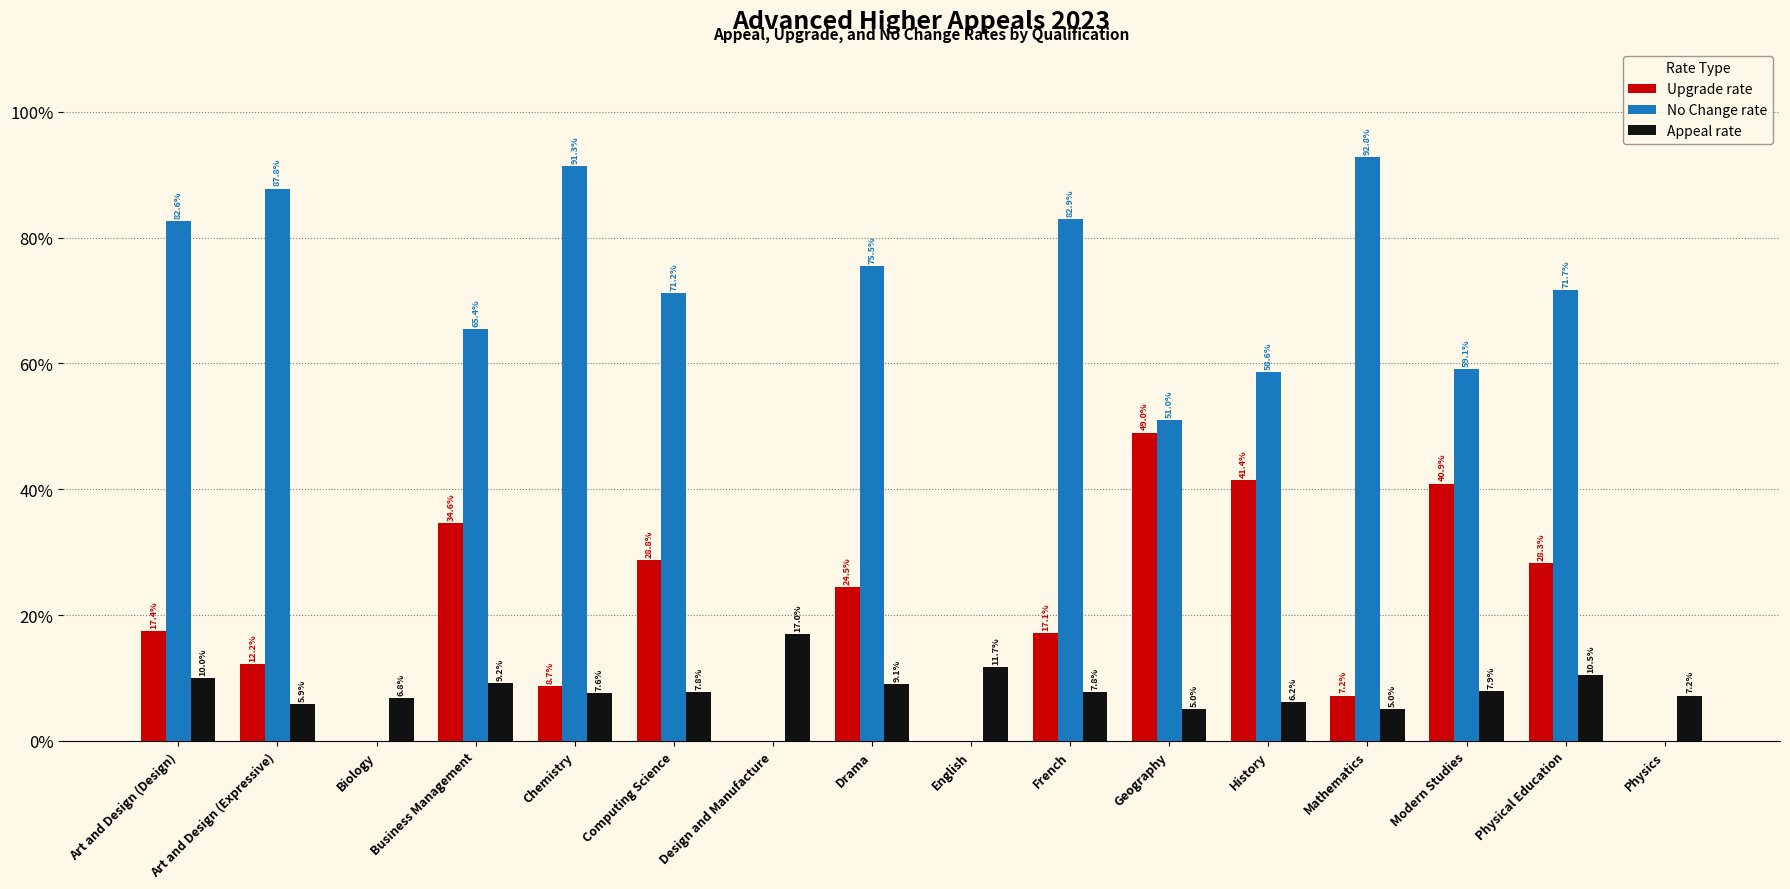

What is the greatest value displayed?

92.8